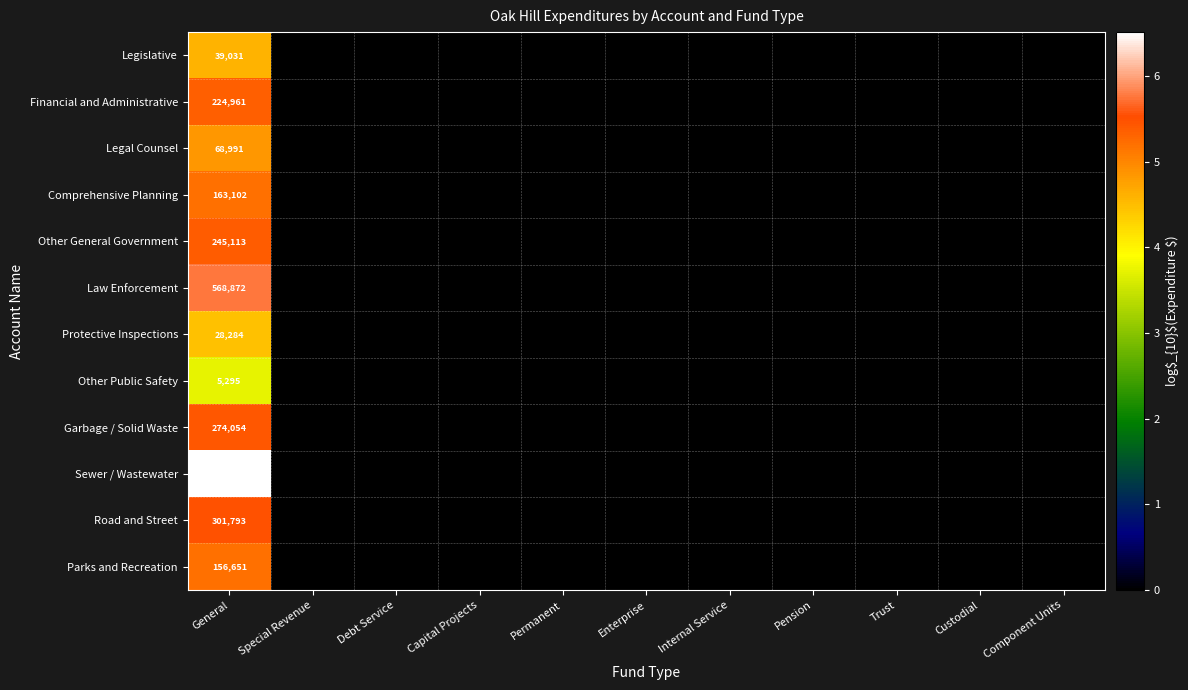

Which category has the highest value across all series?

General